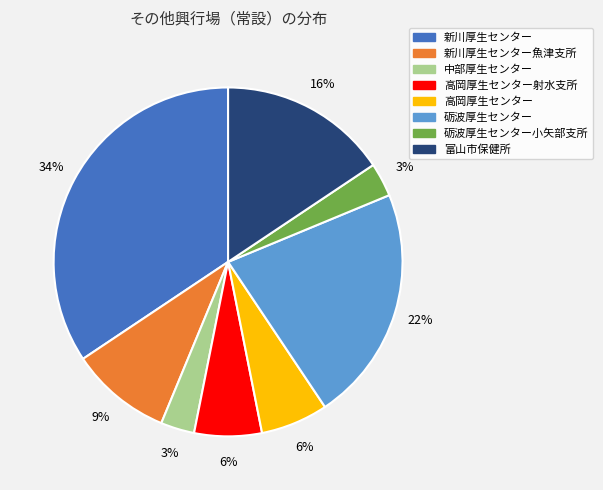

Is there a majority slice in this chart?

No